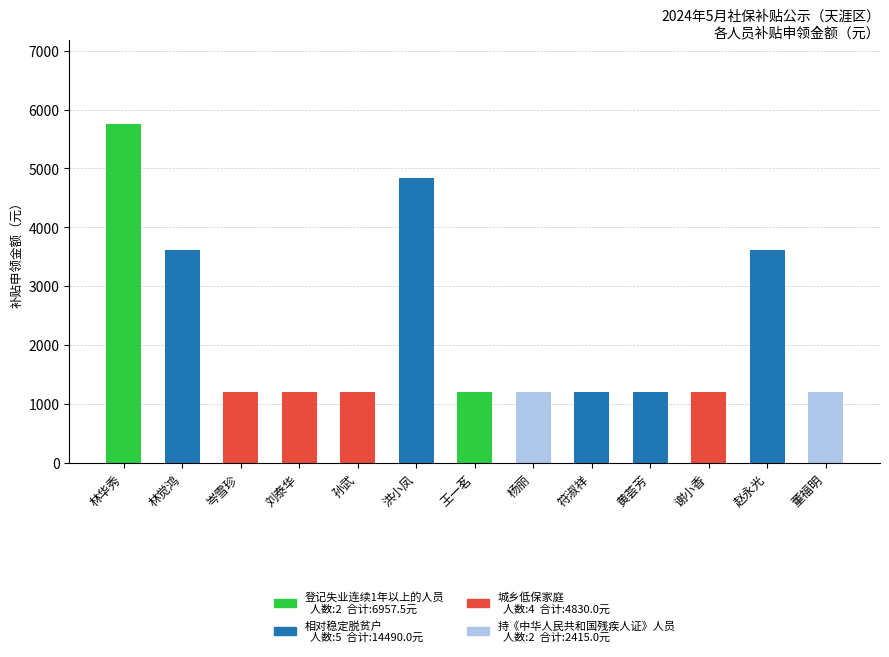

What is the sum of all values?

28692.5